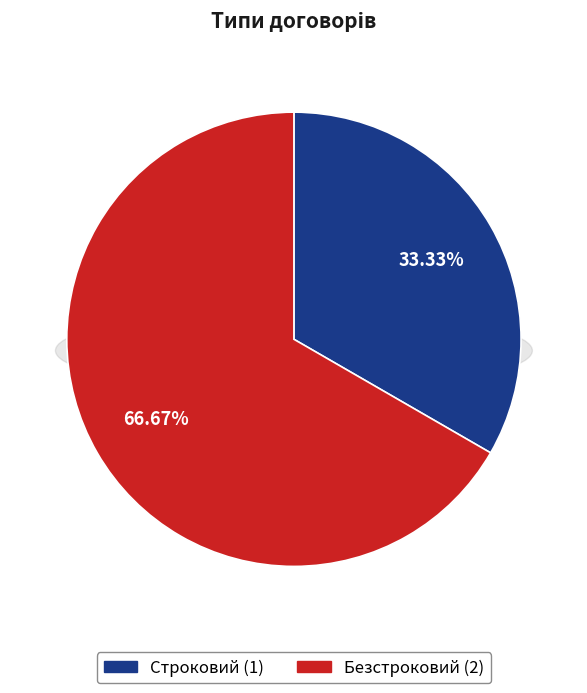

To the nearest percent, what is the difference between the Безстроковий and Строковий slice percentages?

33%